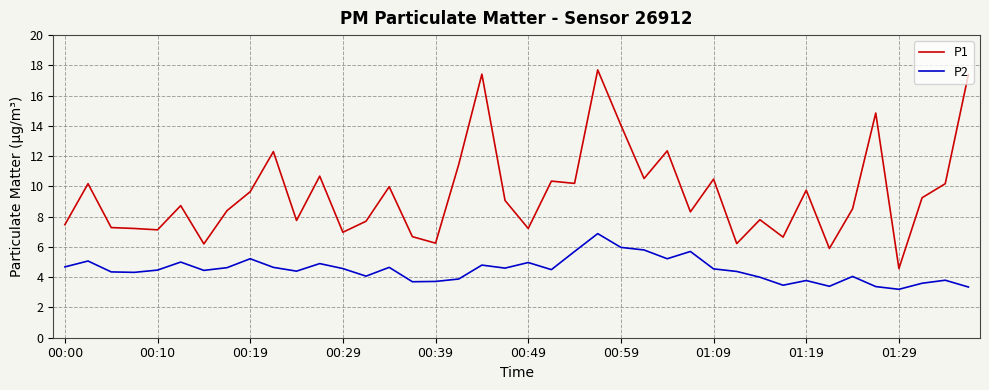

What is the minimum value for P2?

3.2